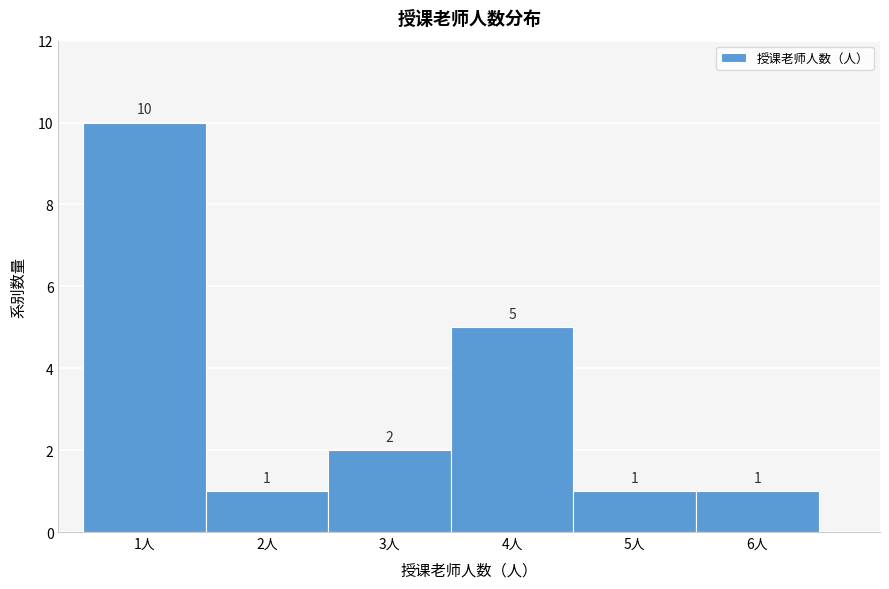

How tall is the bar that spans 1.5 to 2.5 on the x-axis?

1